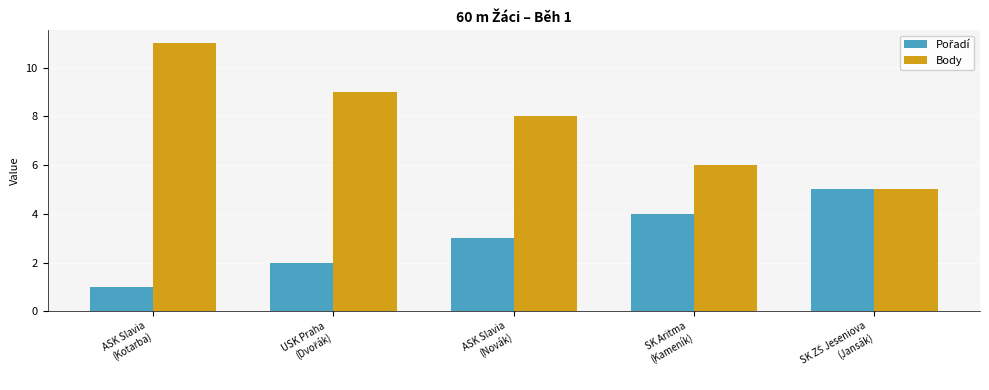

What is the maximum value shown in the chart?

11